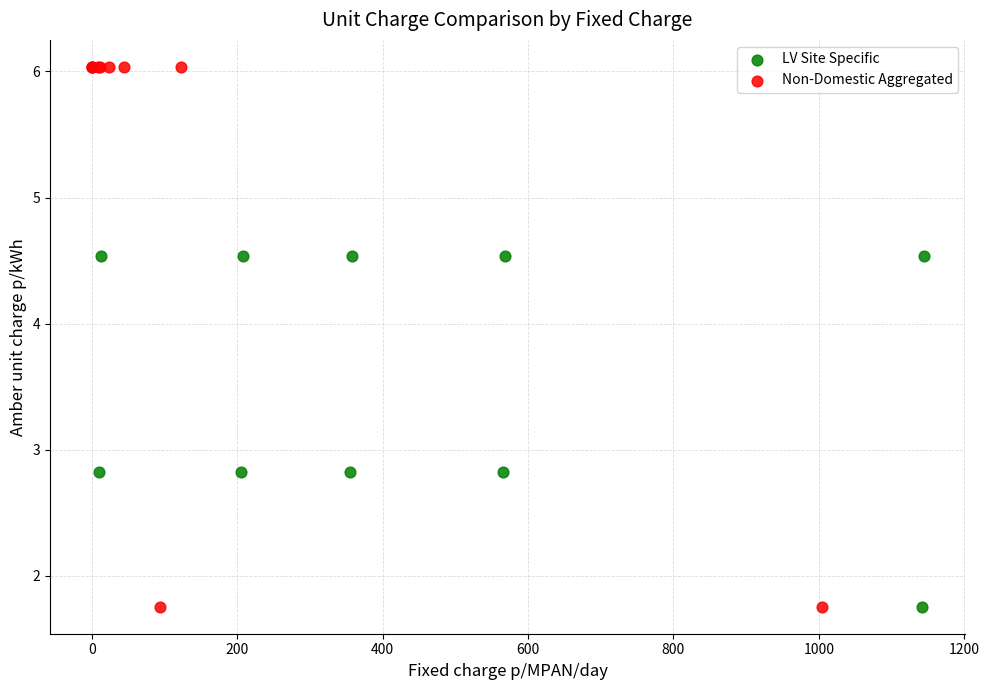

Which series has the largest Y range (max minus min)?

Non-Domestic Aggregated